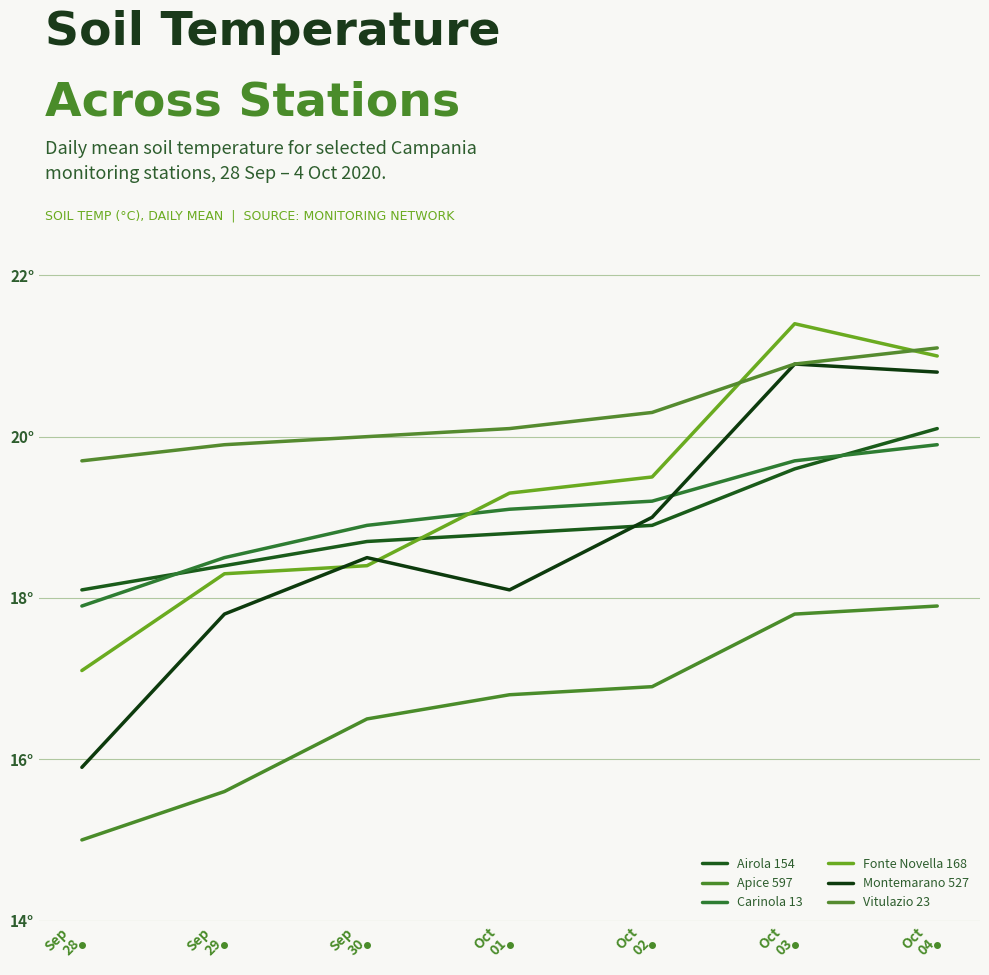

Does the chart have visible grid lines?

Yes